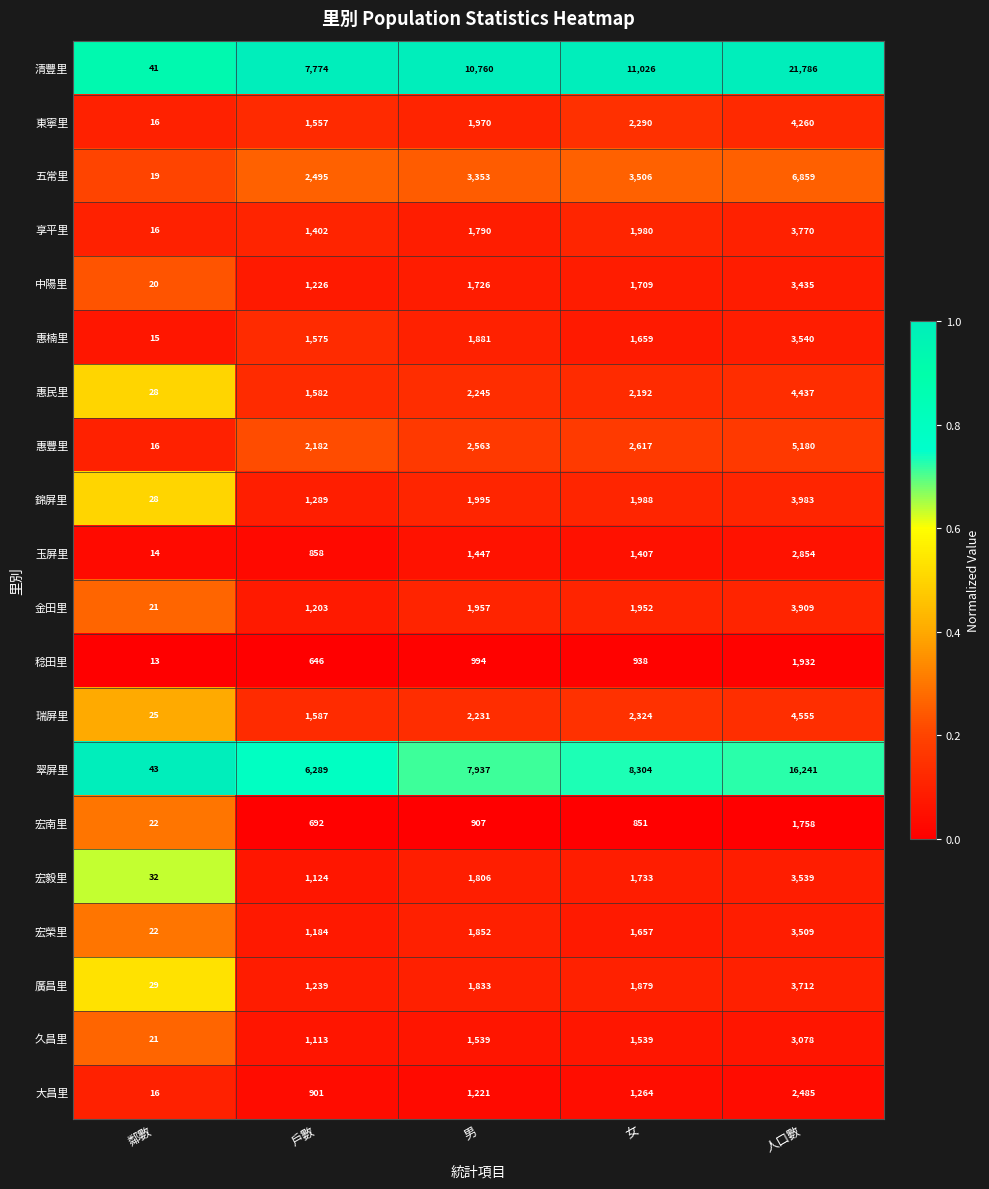

Rank the categories by 五常里 value from lowest to highest.

鄰數, 戶數, 男, 女, 人口數